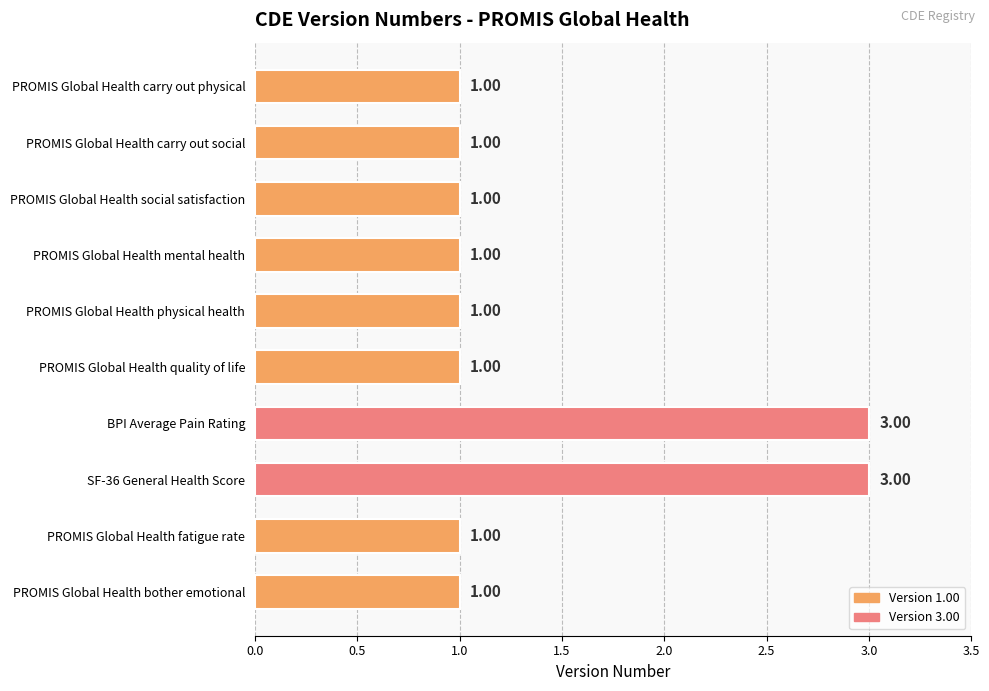

Between PROMIS Global Health physical health and SF-36 General Health Score, which is larger?

SF-36 General Health Score